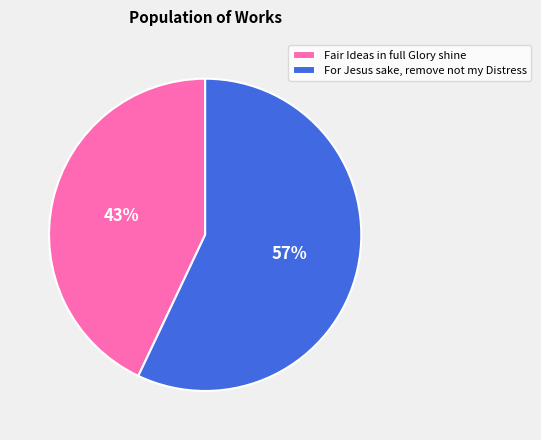

To the nearest percent, what is the combined percentage of Fair Ideas in full Glory shine and For Jesus sake, remove not my Distress?

100%